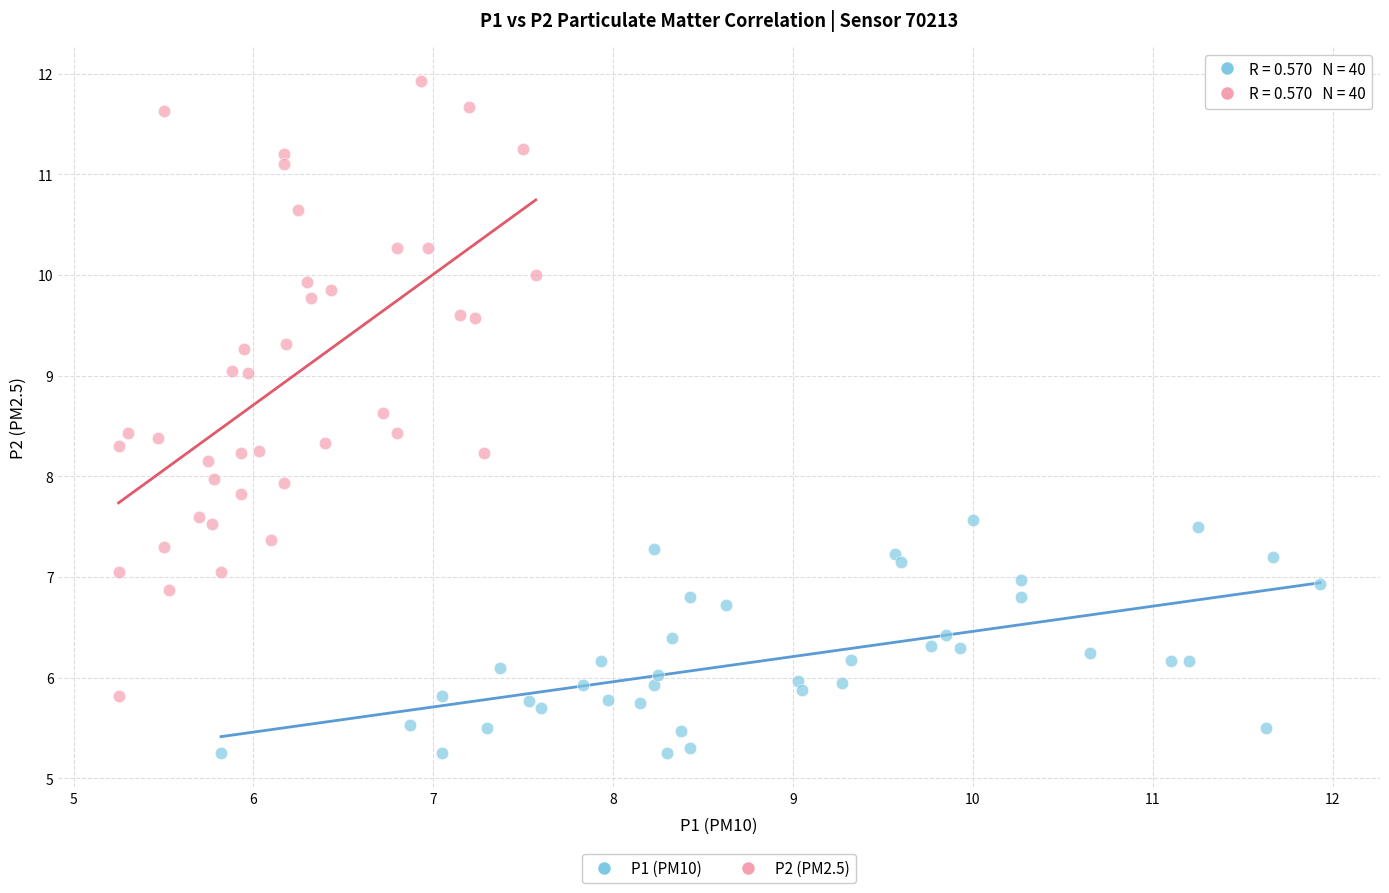

Which series contains the highest Y value?

P2 (PM2.5)